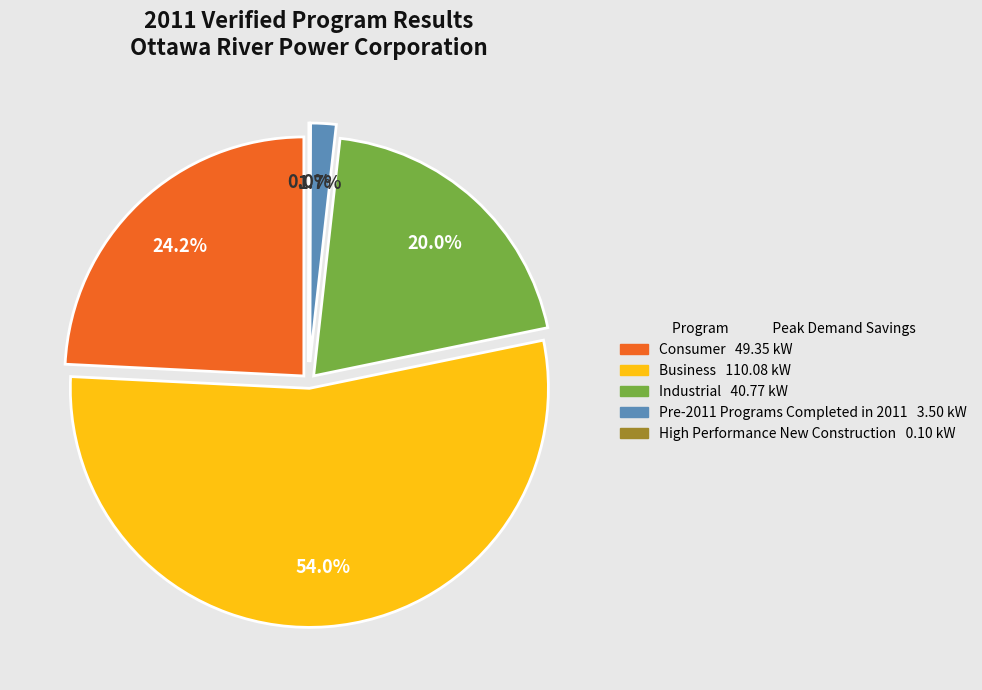

What is the total percentage of Business and High Performance New Construction?

54.1%